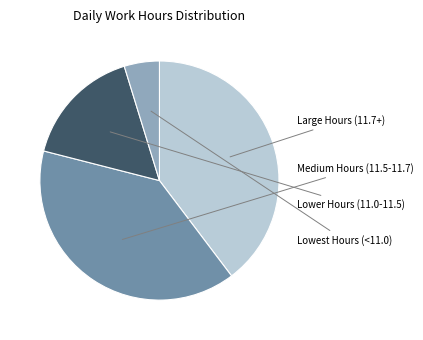

Is there a majority slice in this chart?

No